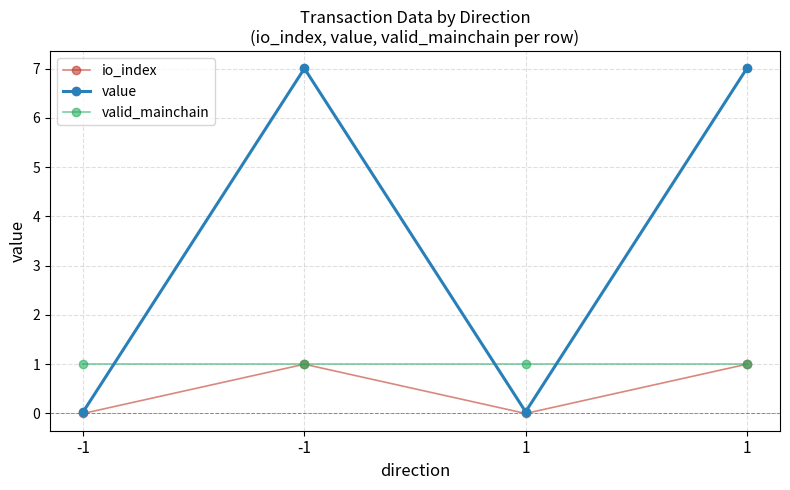

Which series ends up on top after the final intersection of valid_mainchain and value?

value